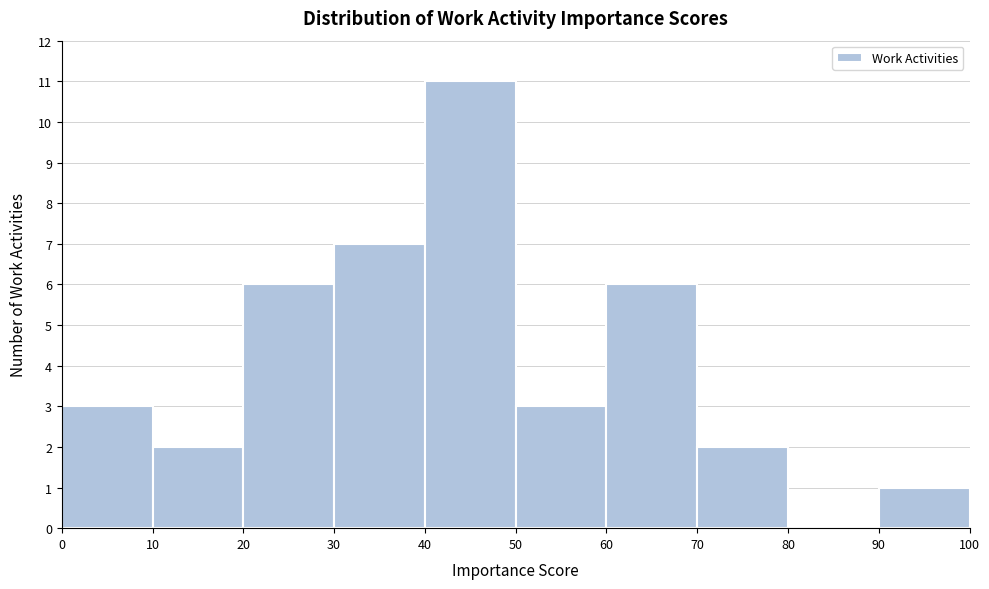

Over which range of the x-axis is the bar tallest?

40 to 50